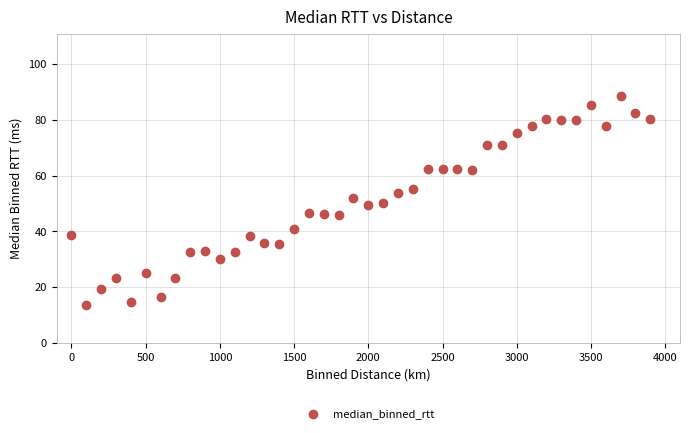

What is the range of Y values (max minus min)?

75.2